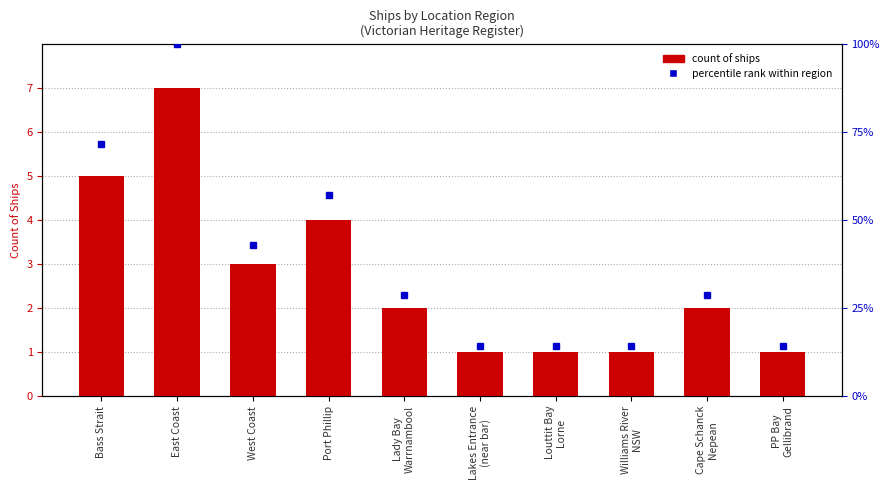

What position from the right is Louttit Bay
Lorne?

4